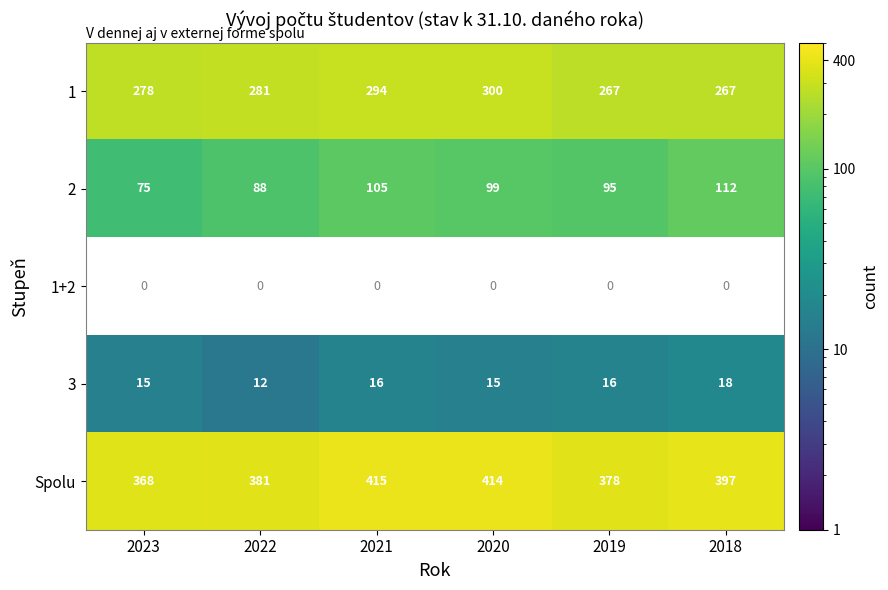

The Spolu series shows 148.2 at 2018. True or false?

False